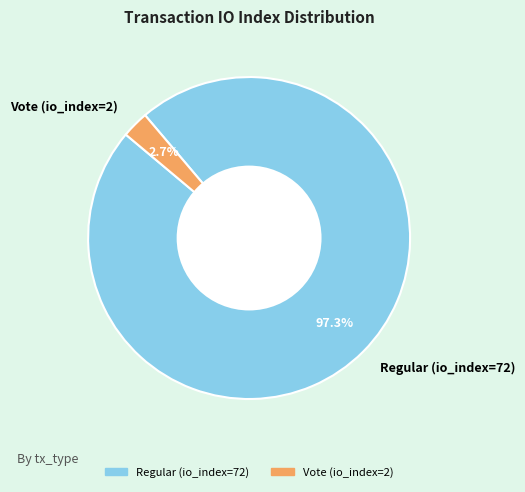

To the nearest percent, what percentage of the pie is Regular (io_index=72)?

97%